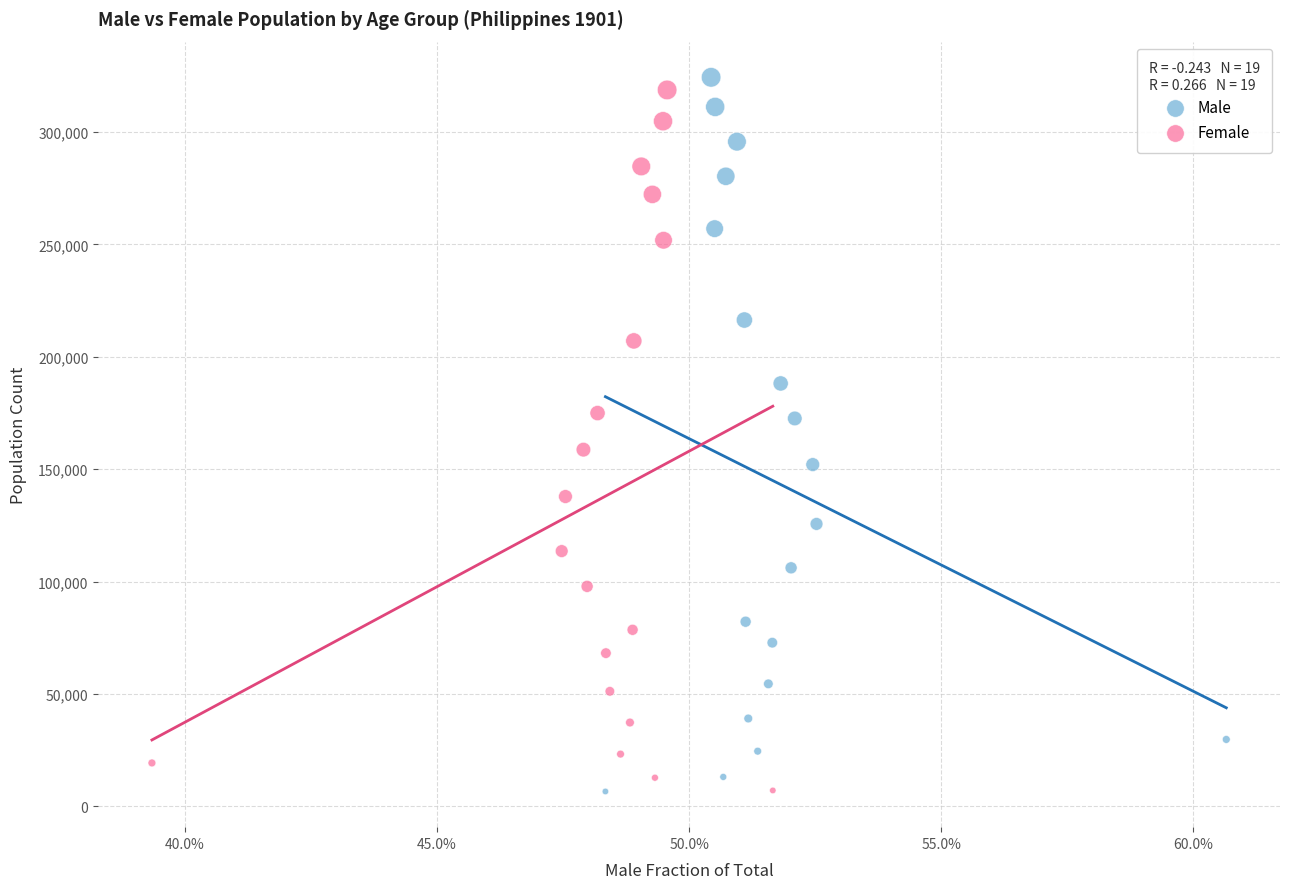

Which series has the widest spread of Y values?

Male